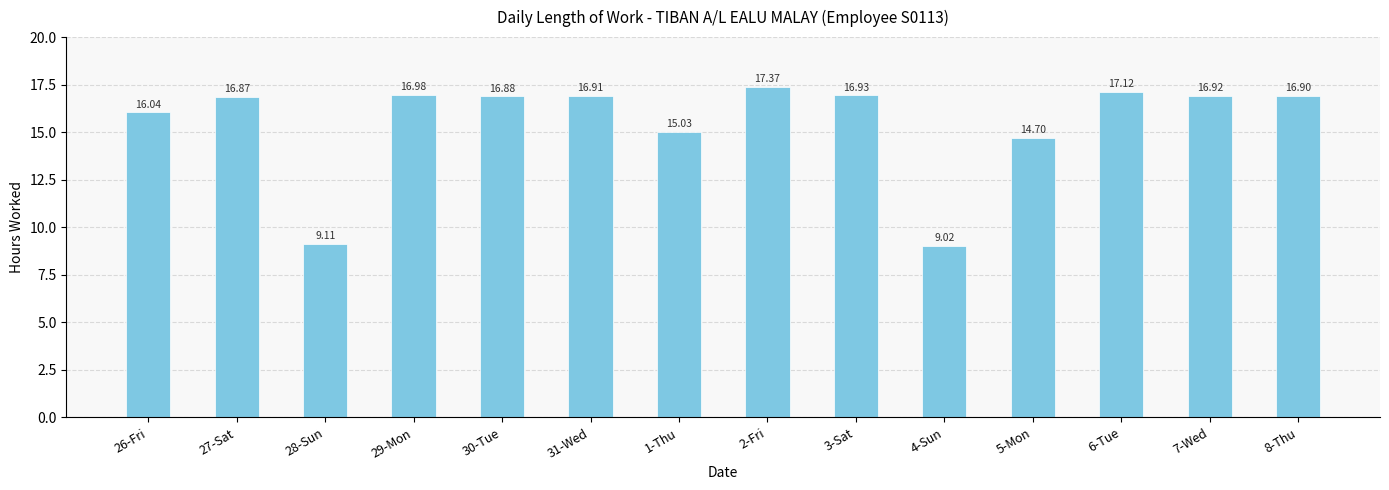

Which label corresponds to the largest value in the chart?

2-Fri